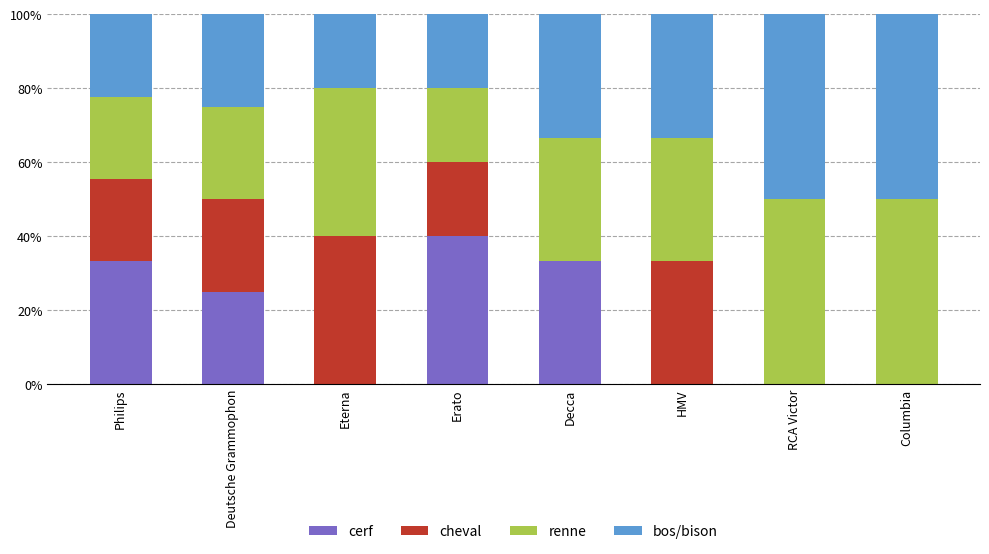

True or false: cerf has a value of 12.0 at Columbia.

False